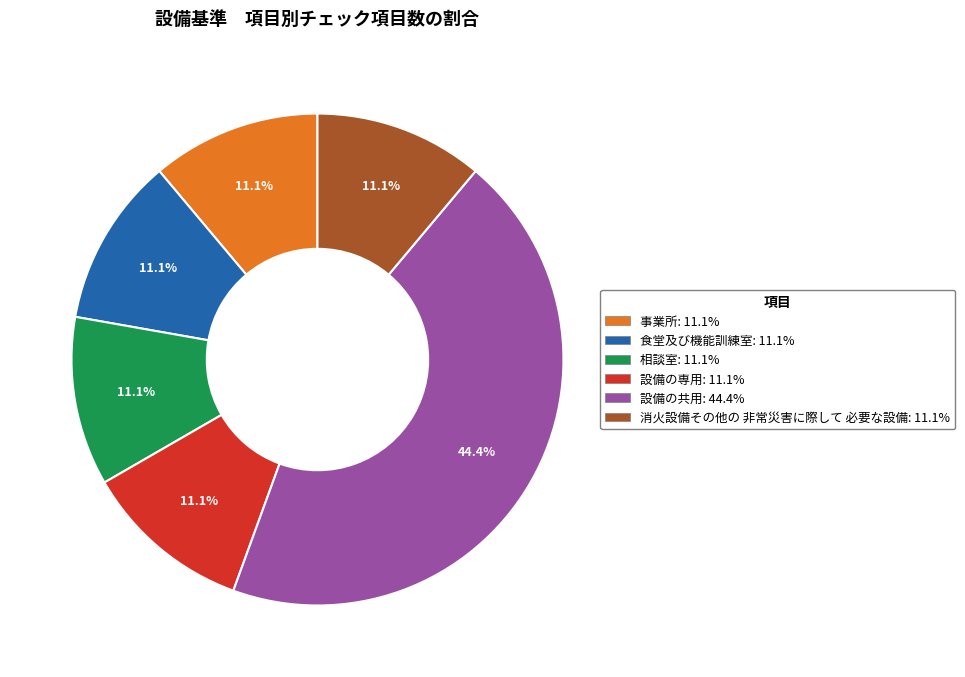

Does any single category account for the majority?

No